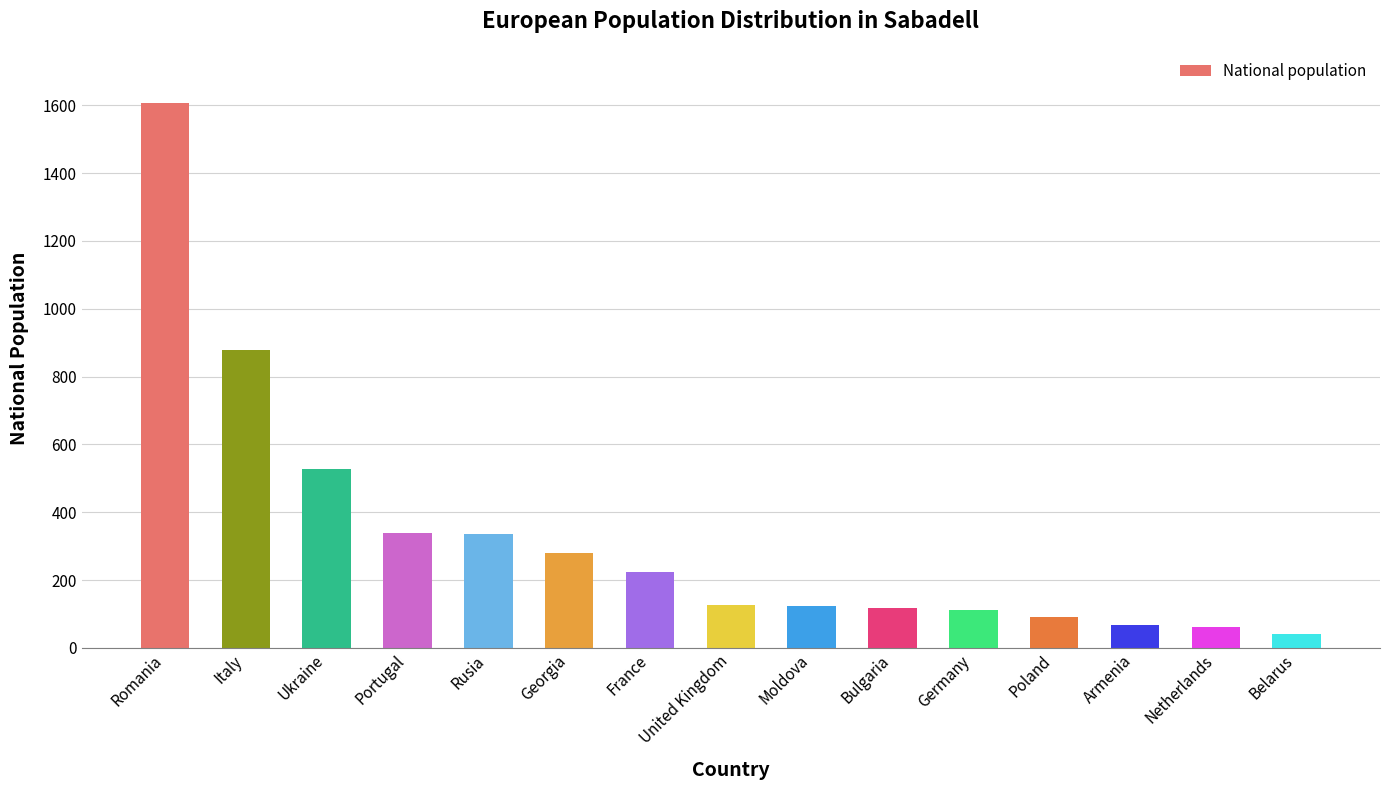

Which has a higher value, Armenia or Portugal?

Portugal